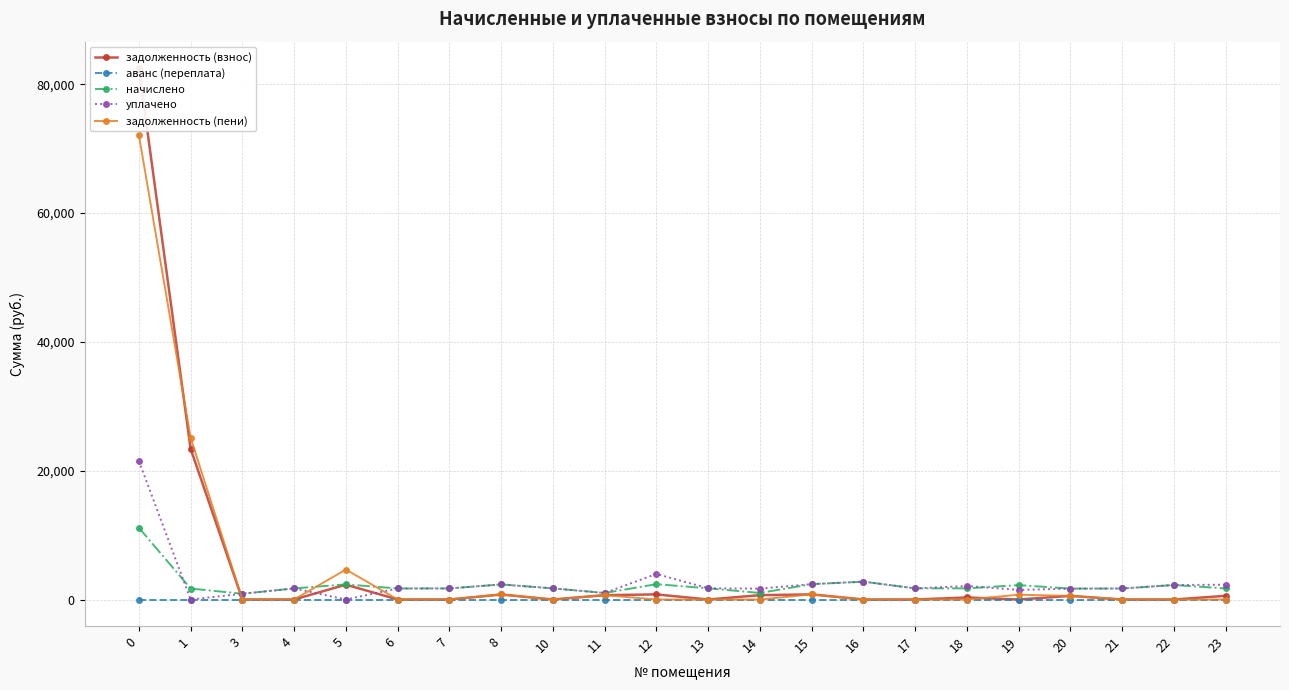

What is the highest value of the задолженность (взнос) series?

82500.3